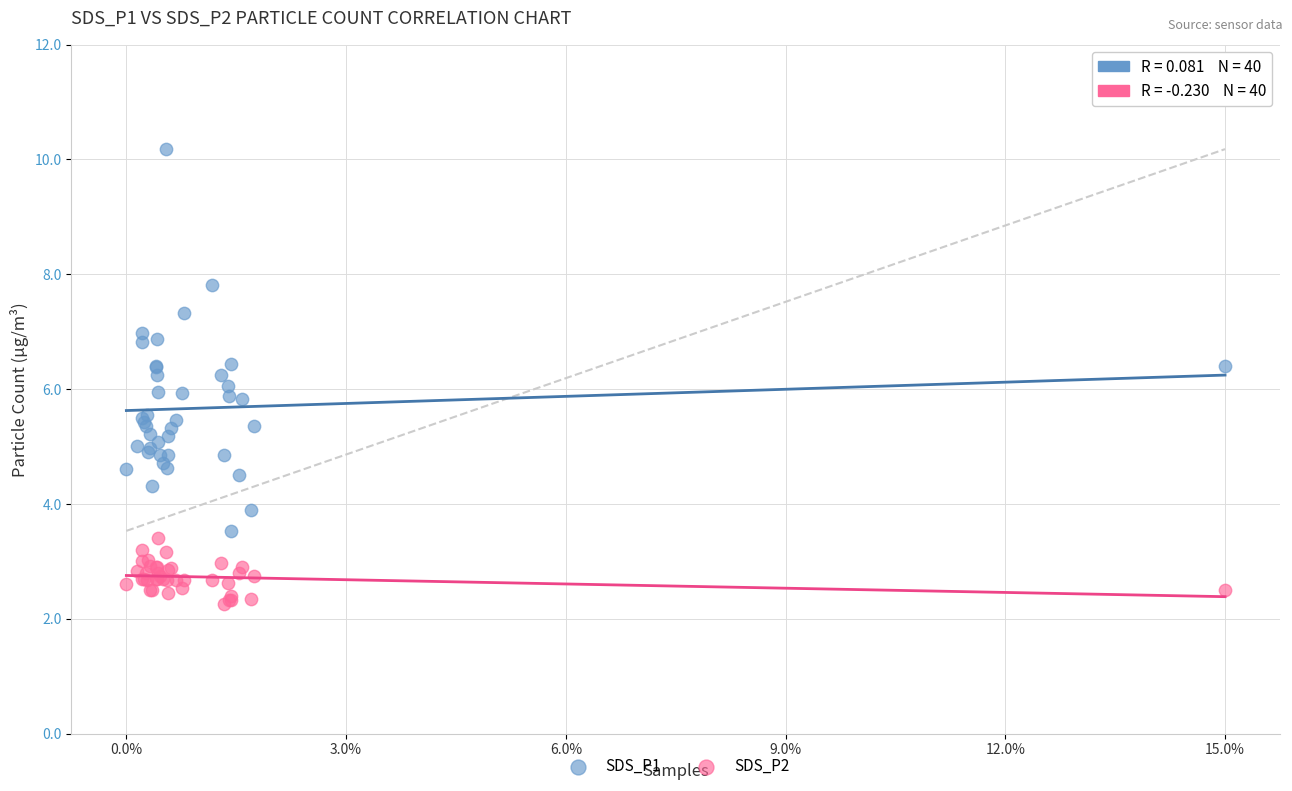

Which series has the largest Y range (max minus min)?

SDS_P1